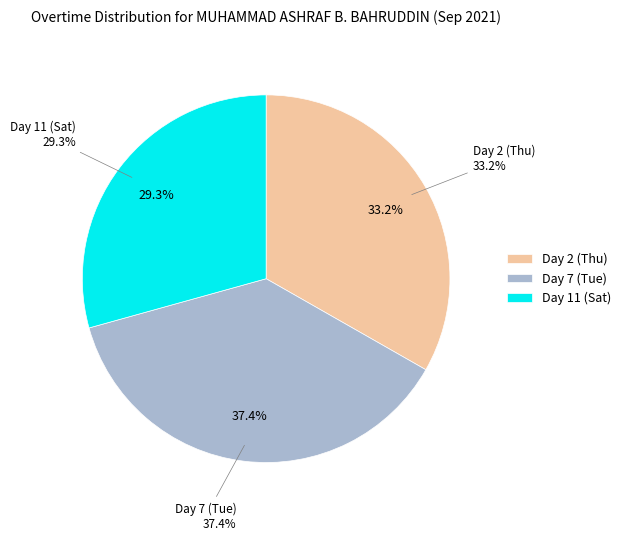

Count the number of slices in the pie.

3